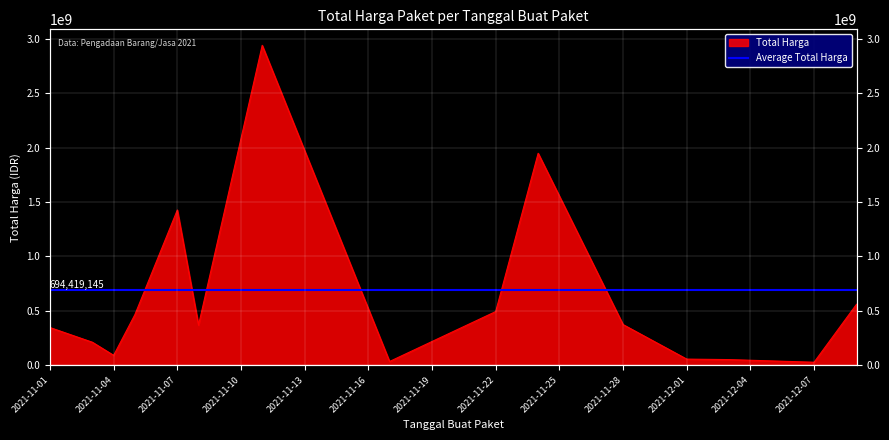

List the labels in order of value, smallest first.

2021-12-07, 2021-11-17, 2021-12-03, 2021-12-01, 2021-11-04, 2021-11-03, 2021-11-01, 2021-11-08, 2021-11-28, 2021-11-05, 2021-11-22, 2021-12-09, 2021-11-07, 2021-11-24, 2021-11-11